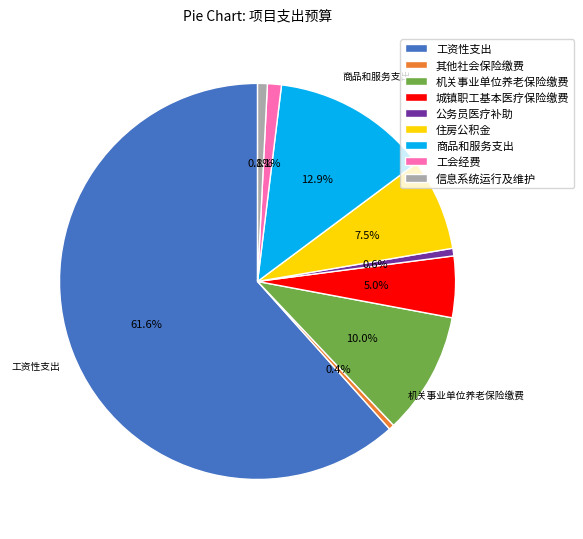

The 公务员医疗补助 slice represents 1% of the pie. True or false?

True